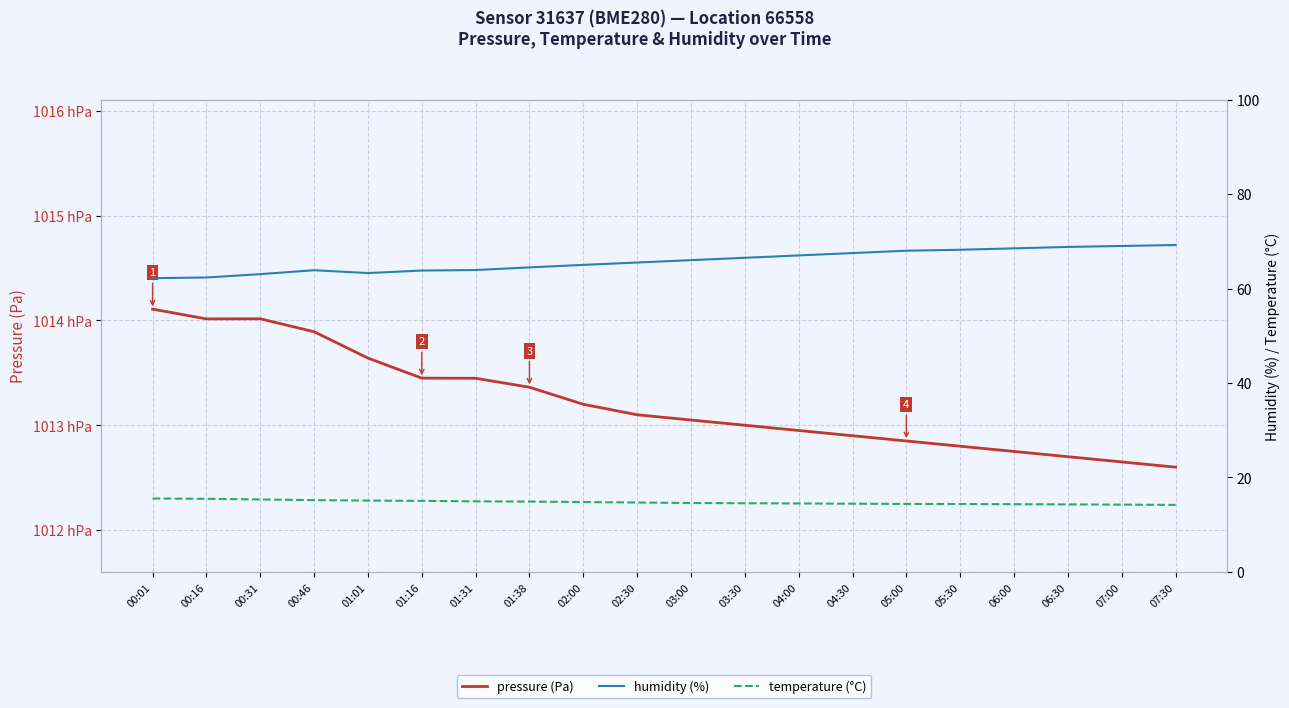

What are all the series names shown in the legend?

pressure (Pa), humidity (%), temperature (°C)